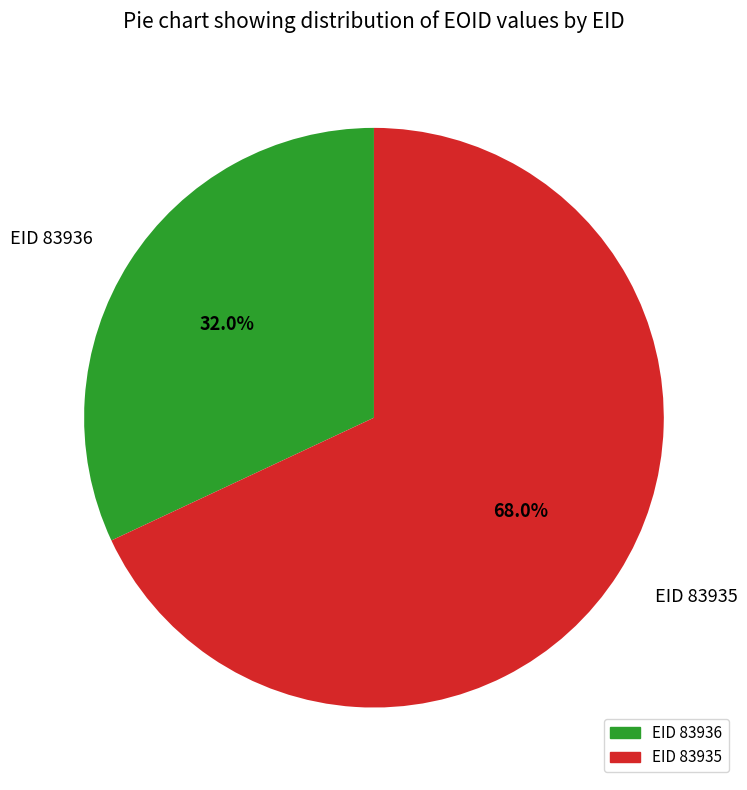

Does EID 83935 account for over 50% of the chart?

Yes